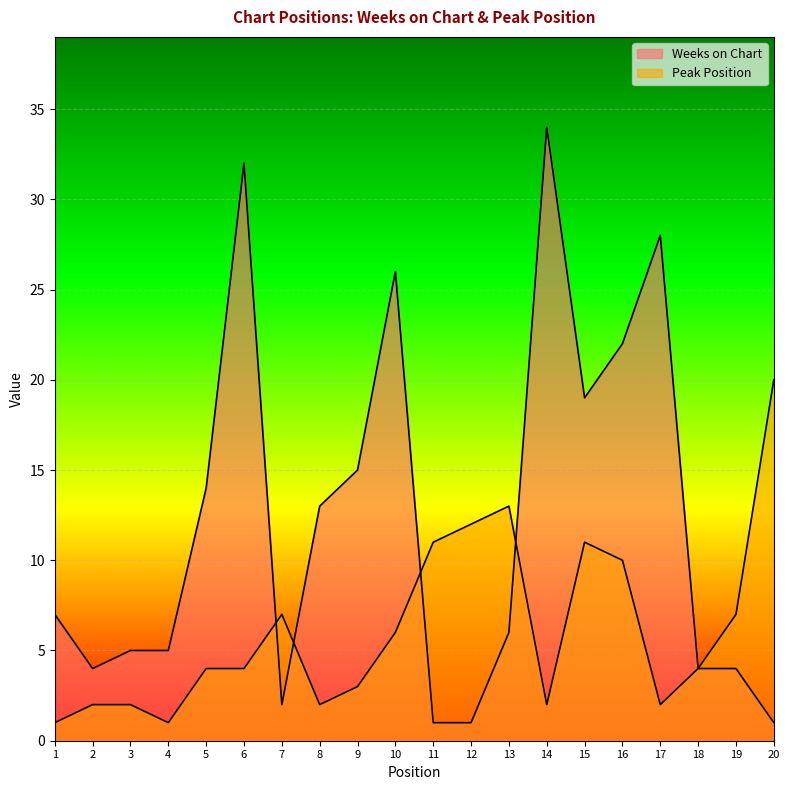

How many data points in Weeks on Chart are less than 7?

10